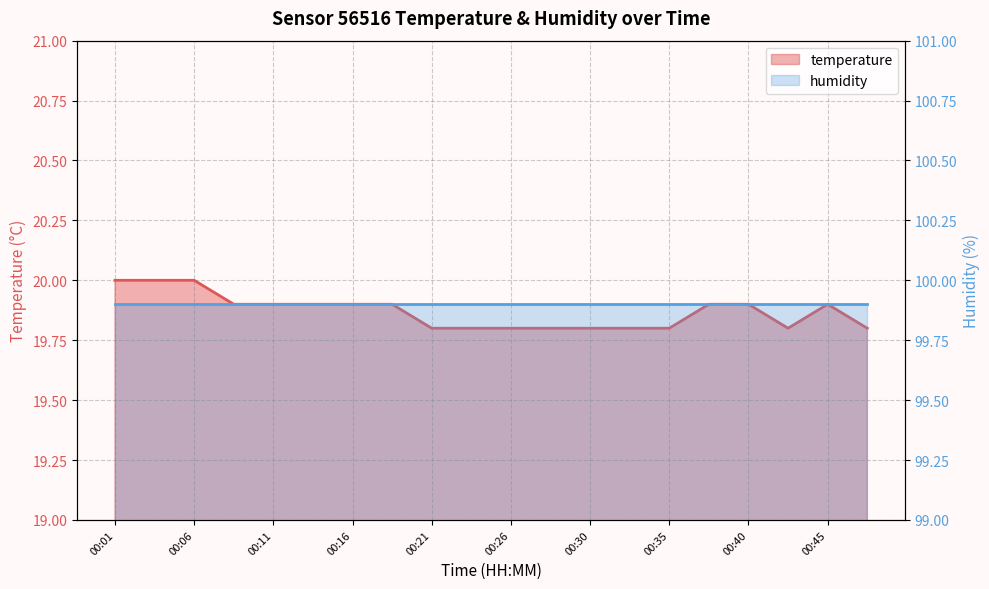

Between 00:13 and 00:01, which is larger?

00:01